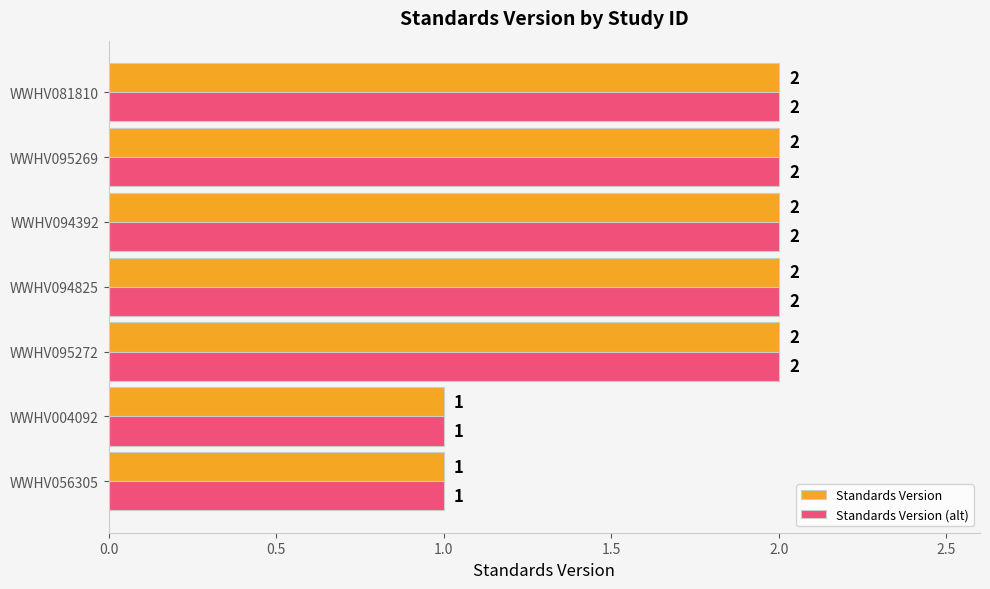

What is the total value across all series at WWHV081810?

4